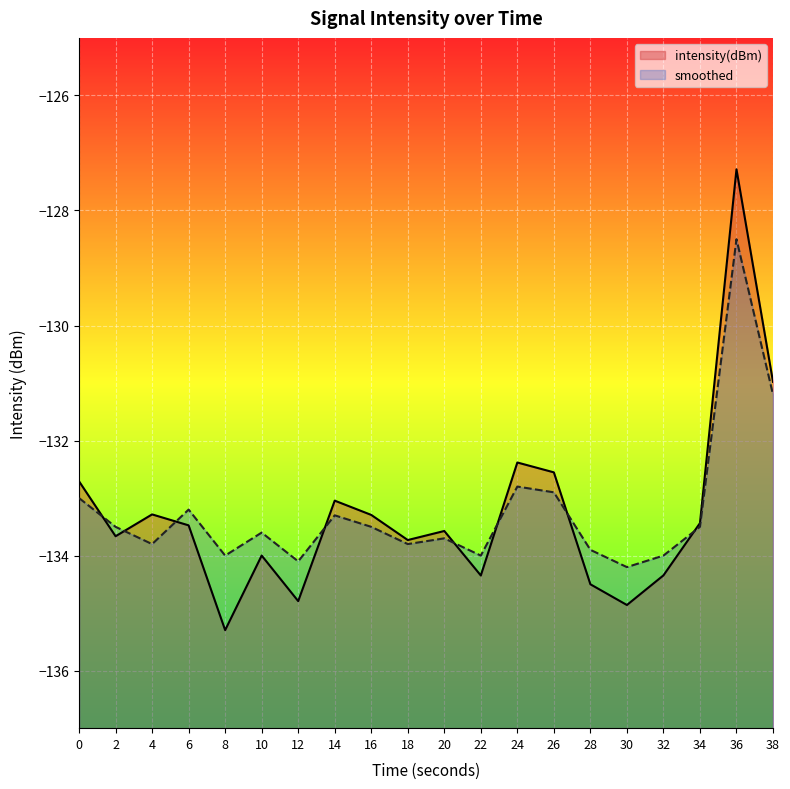

How many lines are shown in the chart?

2